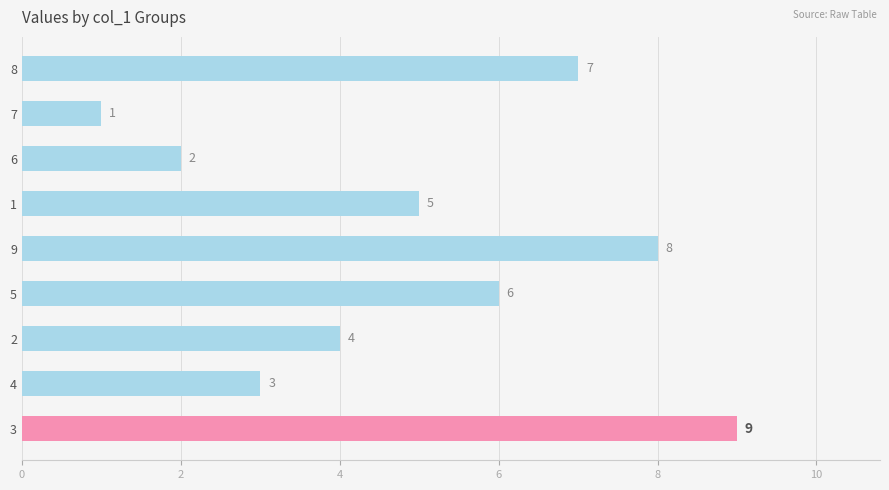

What is the difference between the maximum and minimum values?

8